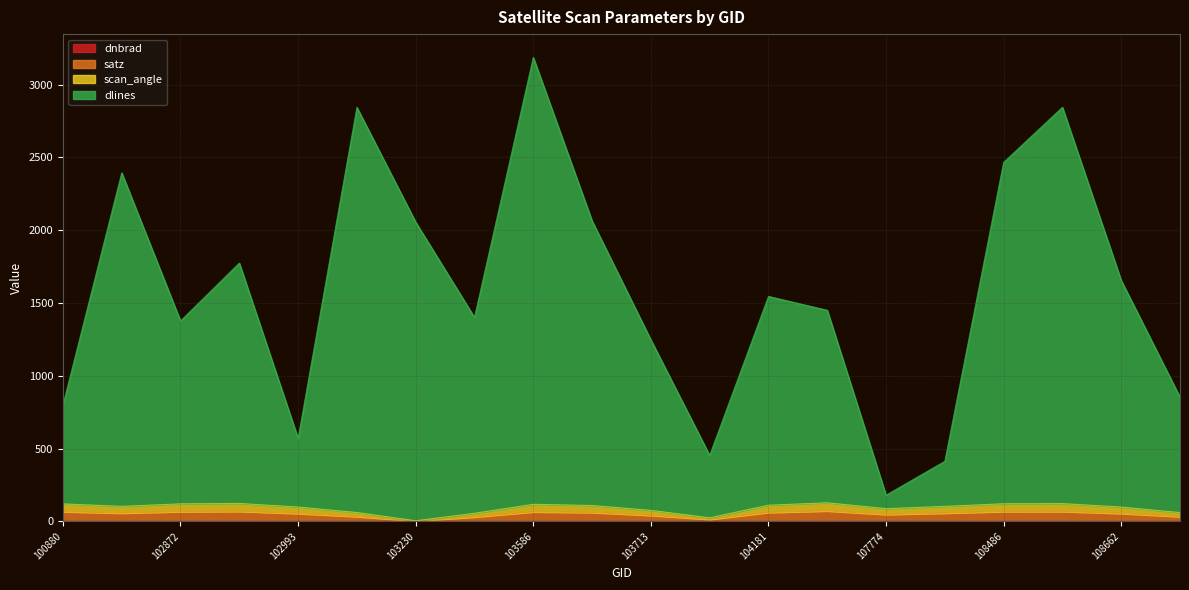

What are all the series names shown in the legend?

dnbrad, satz, scan_angle, dlines